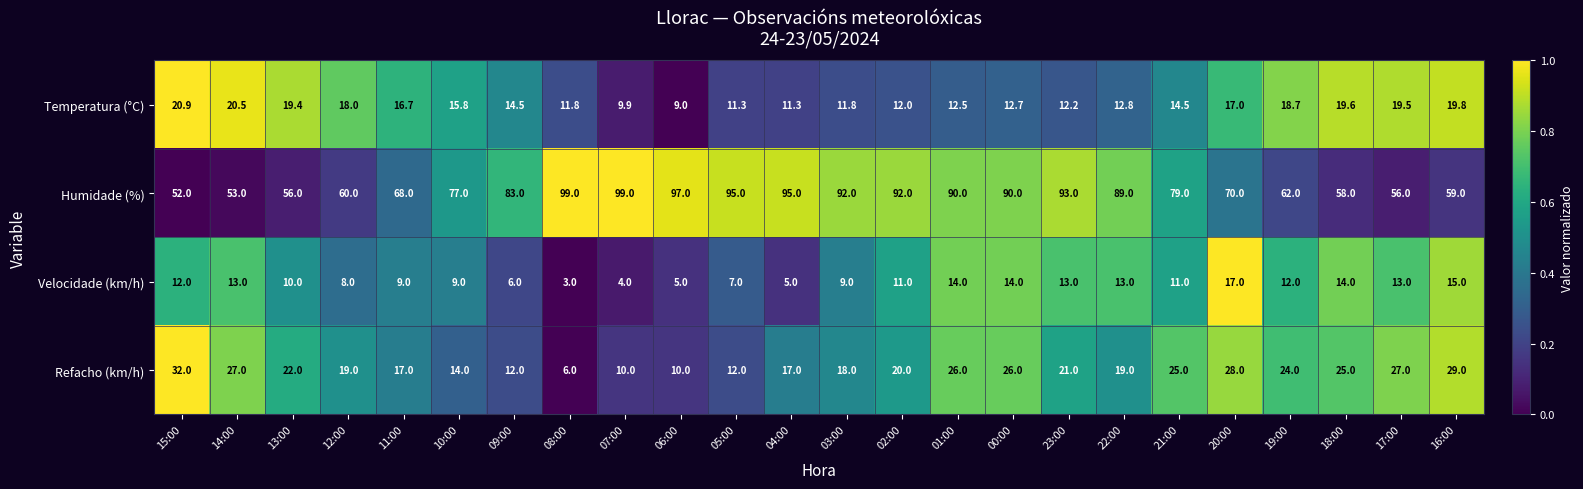

What is the total value across all series at 21:00?

129.5